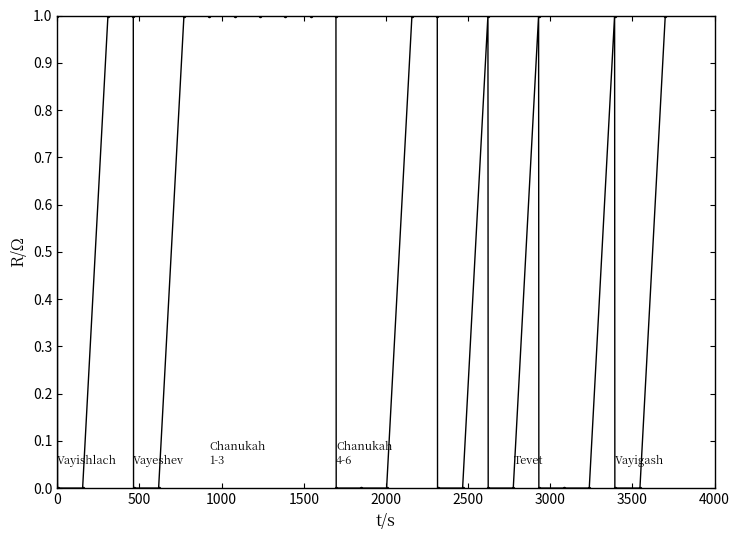

What is the value of the 18th point from the left?

1